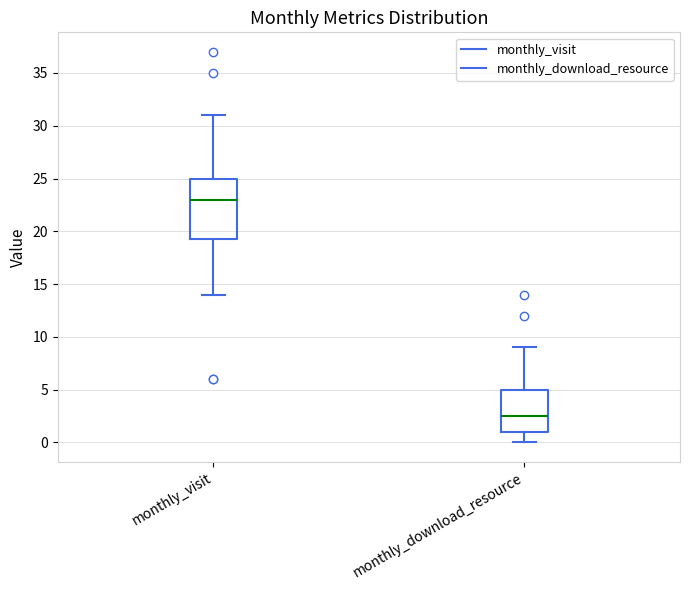

Comparing the boxes themselves (not the whiskers), which one is the tallest?

monthly_visit